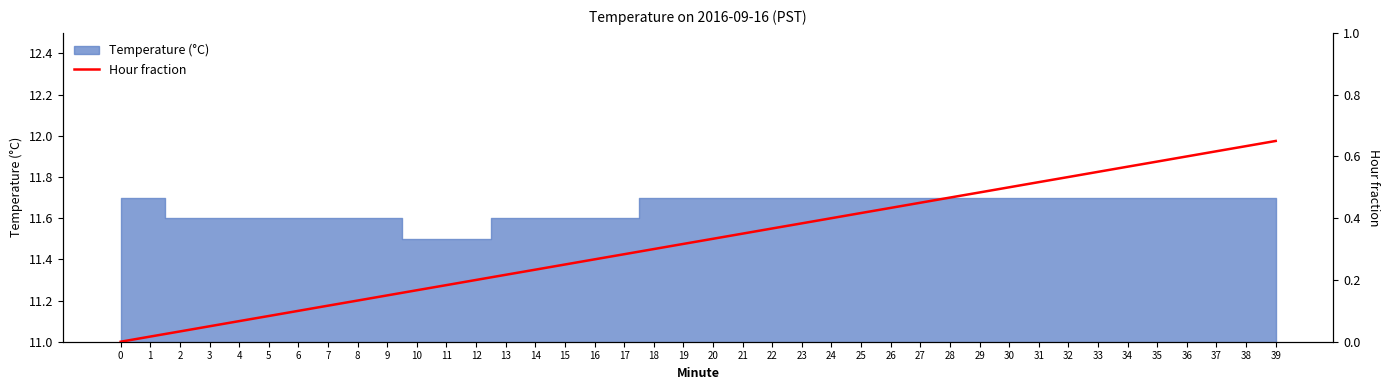

Between 37 and 12, which is larger?

37